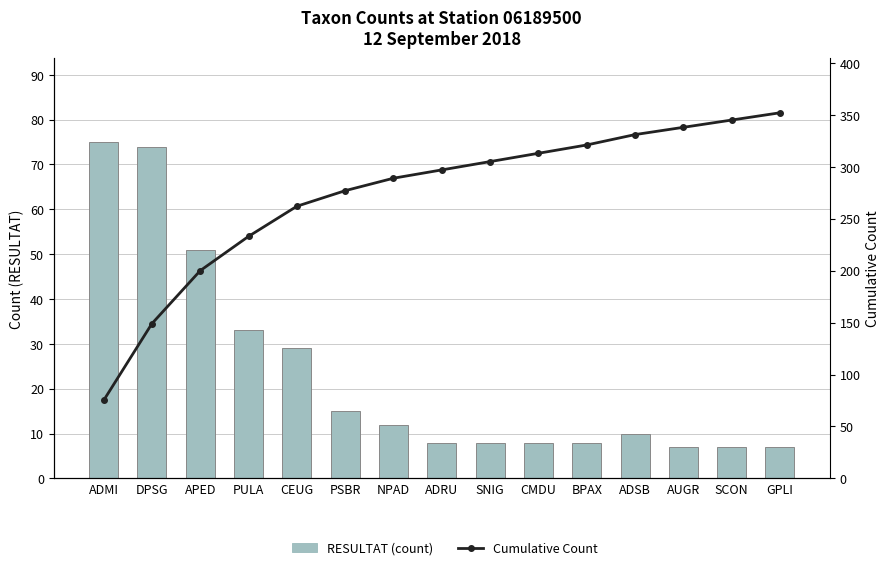

The Cumulative Count series shows 305 at SNIG. True or false?

True